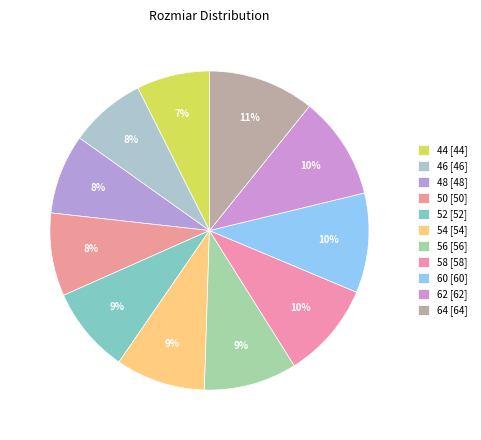

How much of the chart is everything except 48?

91.9%